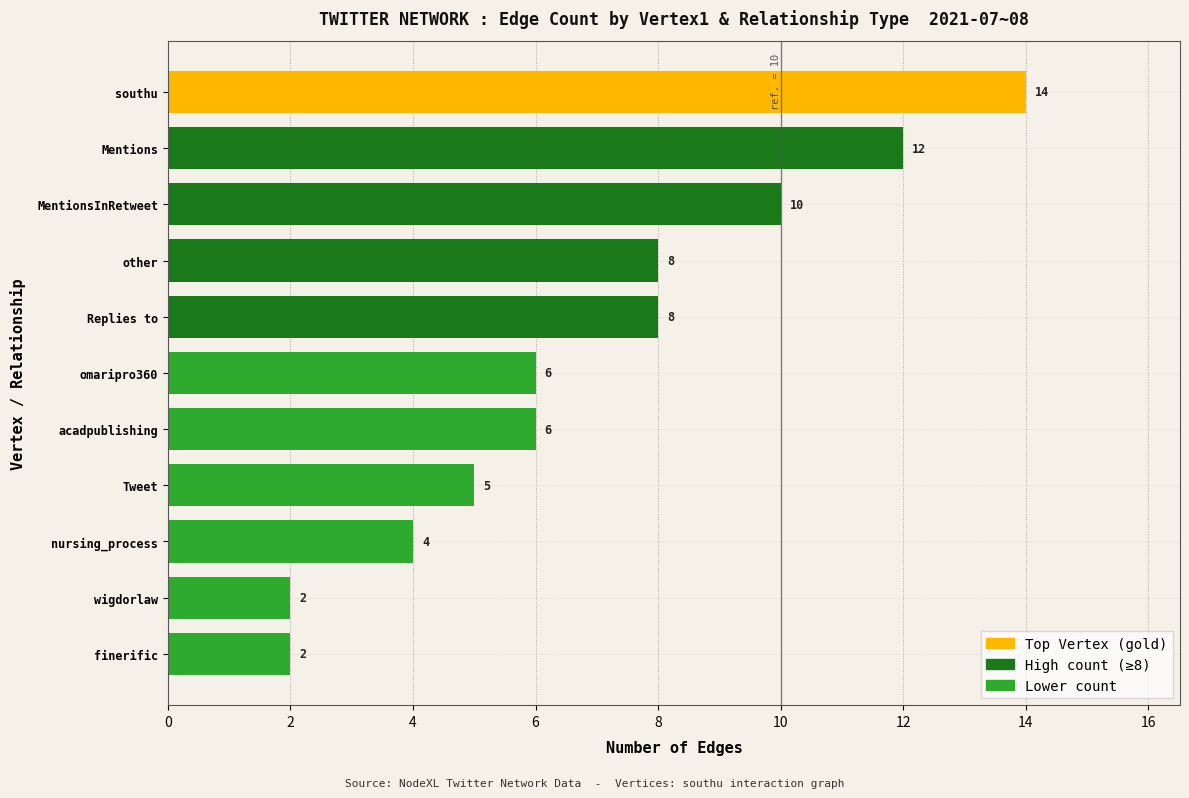

What is the smallest value displayed?

2